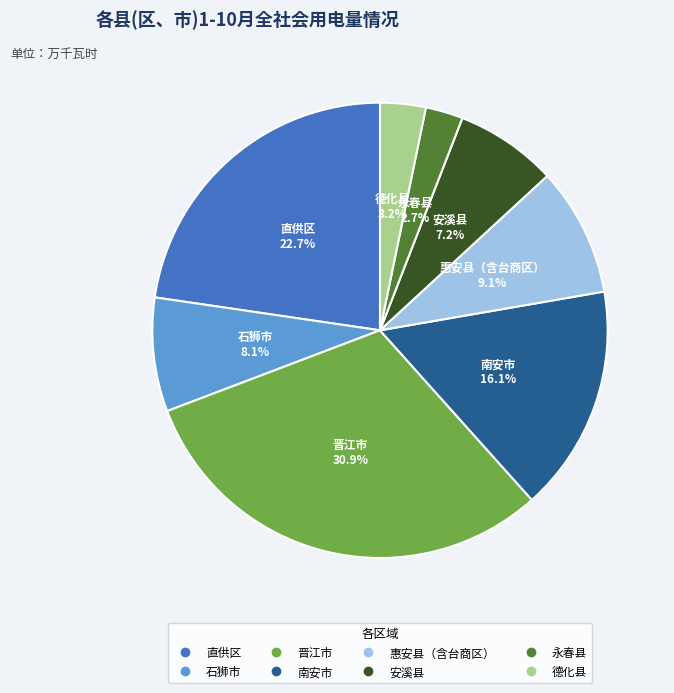

Approximately how many times larger is the value at 德化县 compared to 直供区?

0.1